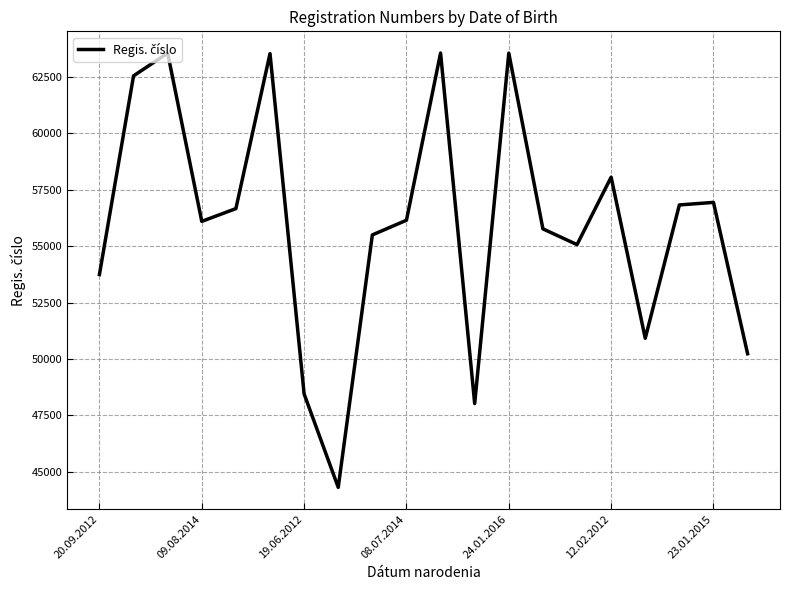

What is the maximum value shown in the chart?

63566